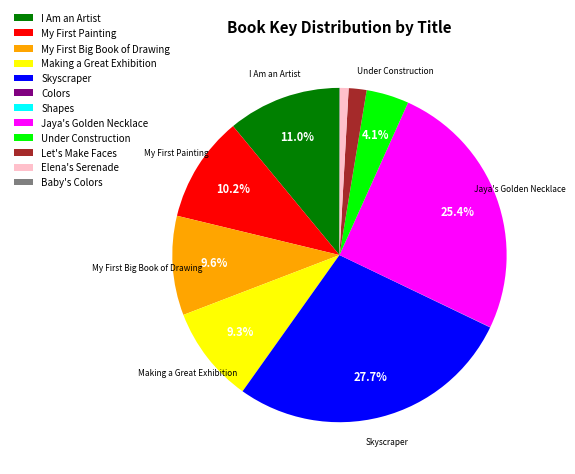

Does Jaya's Golden Necklace account for over 50% of the chart?

No